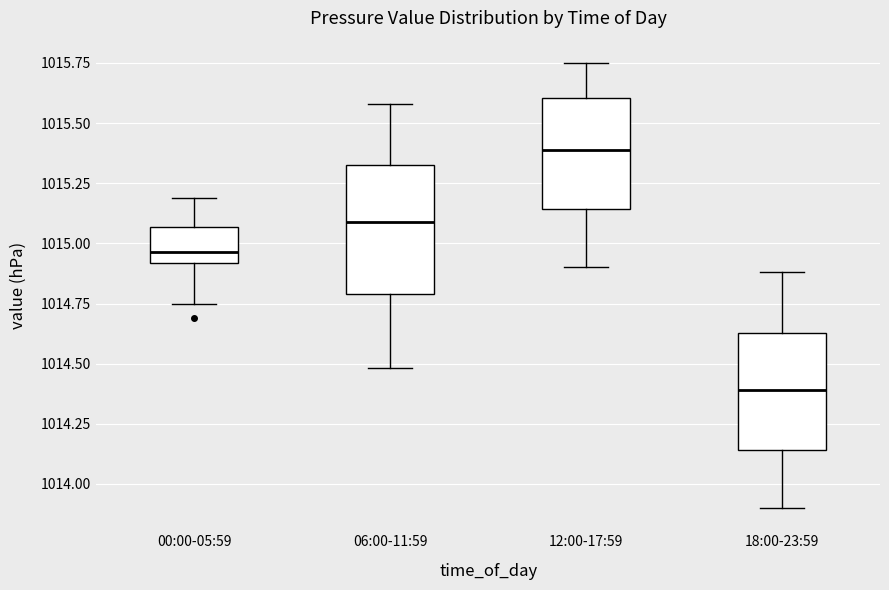

Comparing the boxes themselves (not the whiskers), which one is the tallest?

06:00-11:59